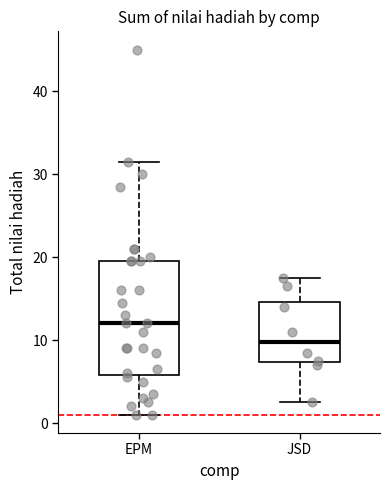

Where is the lower edge of the box for JSD on the y-axis? The values are not printed on the chart, so give them approximately, as read against the axis.

7